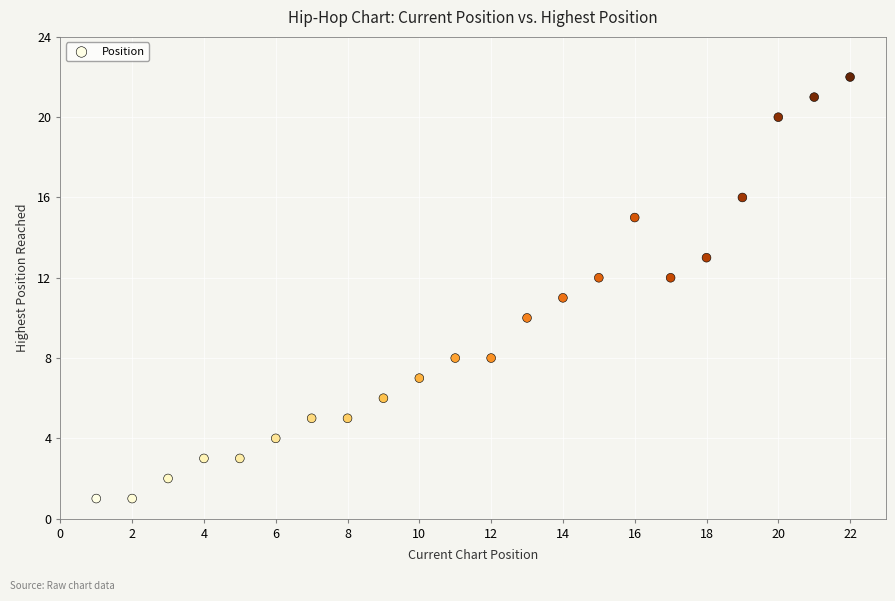

What is the range of Y values (max minus min)?

21